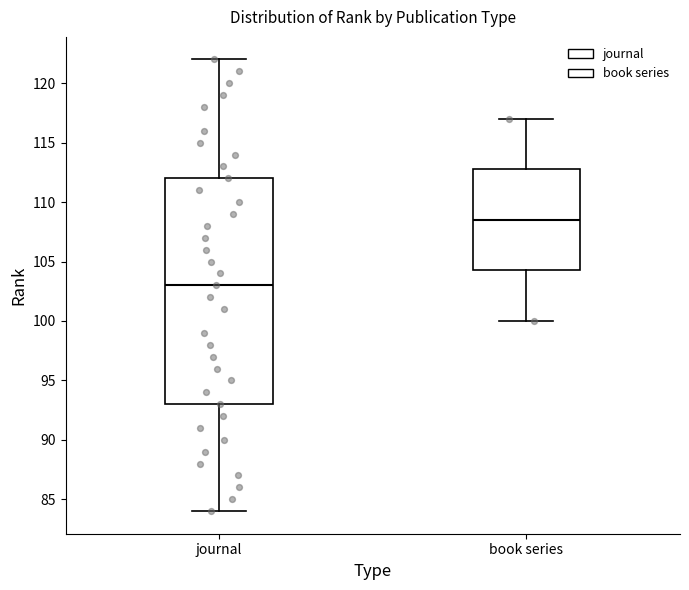

Which box's median line is the highest?

book series